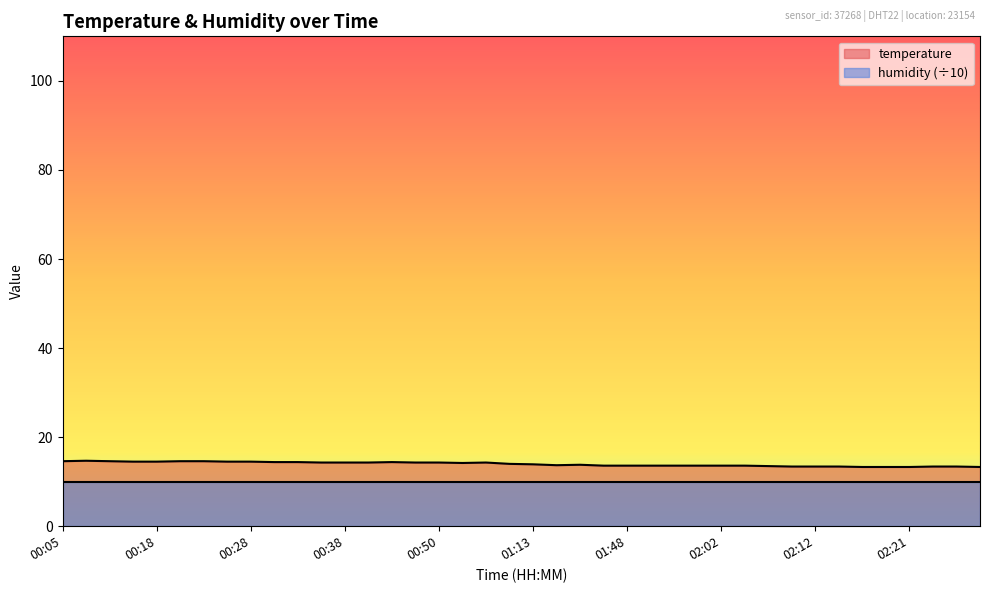

What is the ratio of the value at 02:26 to the value at 00:31?

0.9